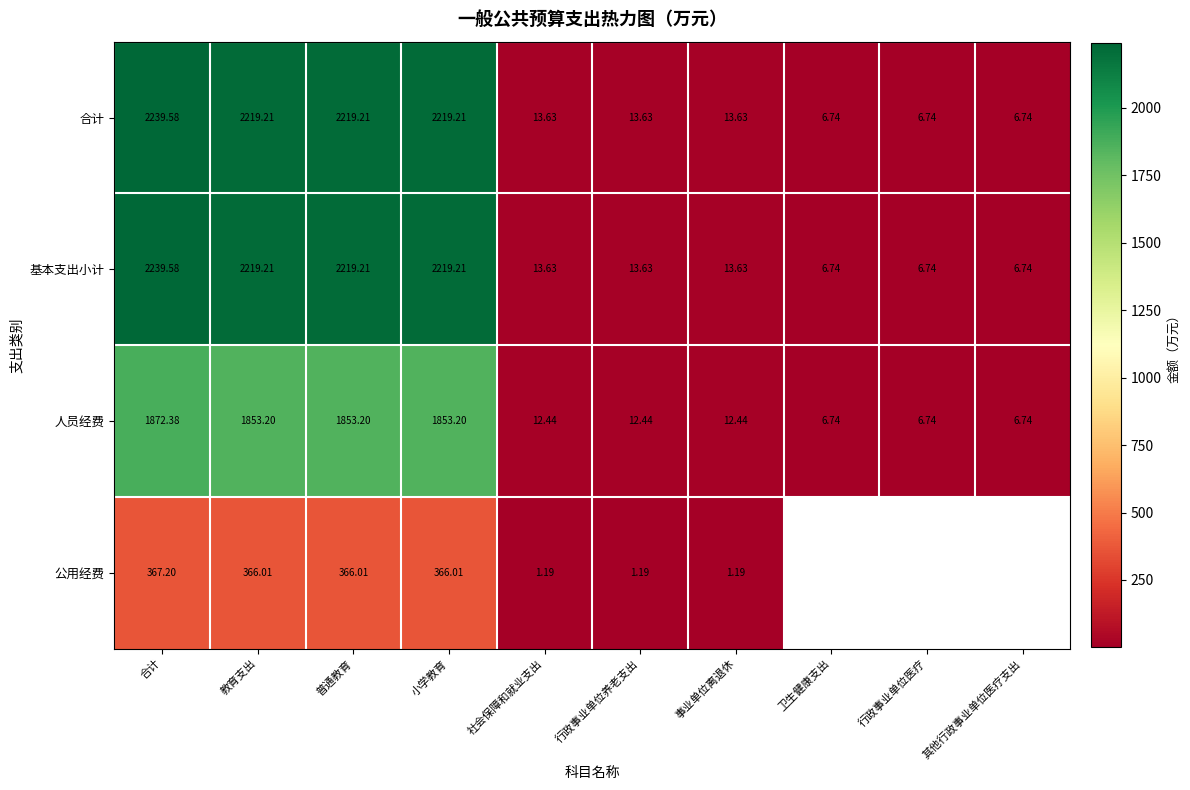

At which category is the sum across all series the highest?

合计